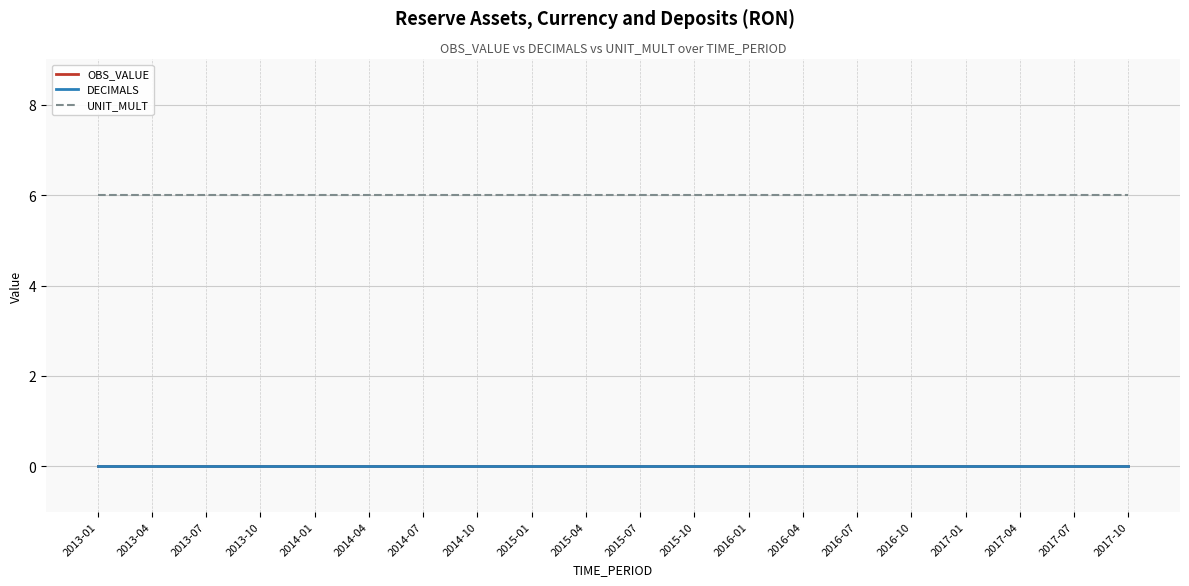

What value does the UNIT_MULT series have at 2013-07?

6